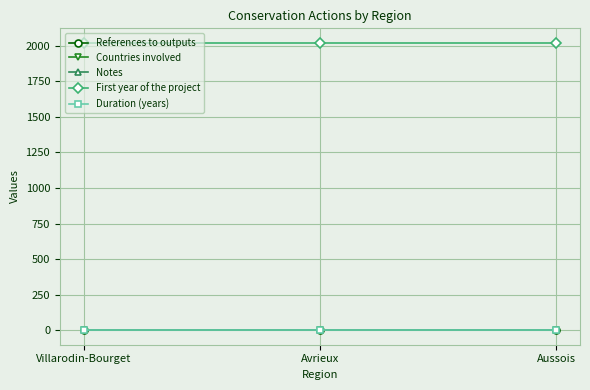

List the labels in order of Notes value, largest first.

Villarodin-Bourget, Avrieux, Aussois